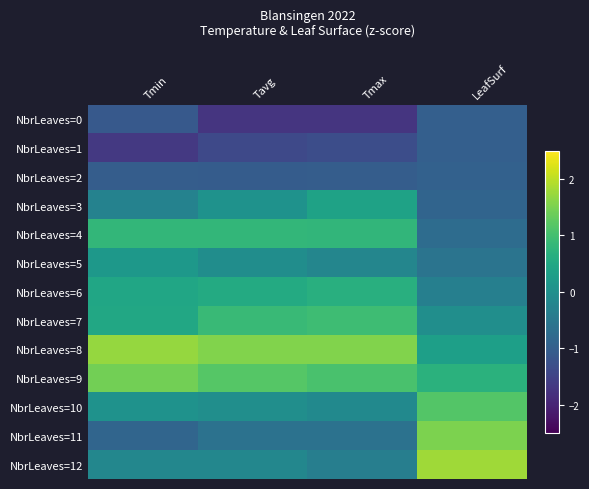

What is the minimum value shown in the chart?

-1.7